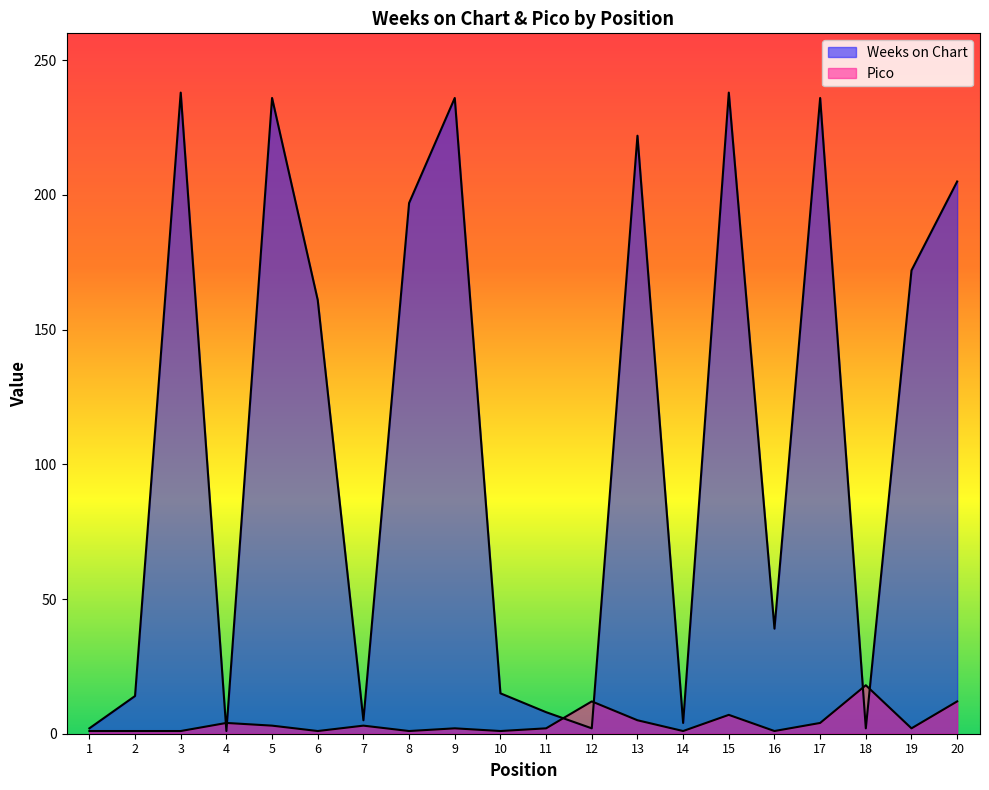

What are all the series names shown in the legend?

Weeks on Chart, Pico